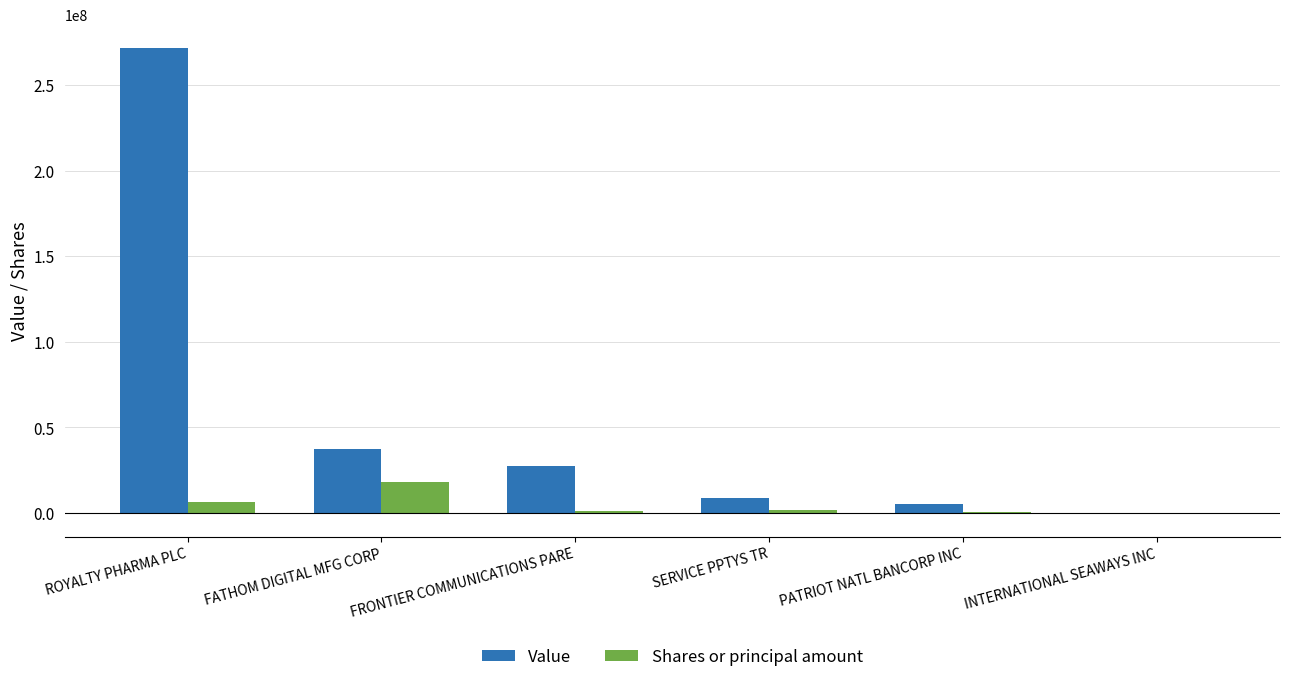

What is the average value of the Shares or principal amount series?

4700189